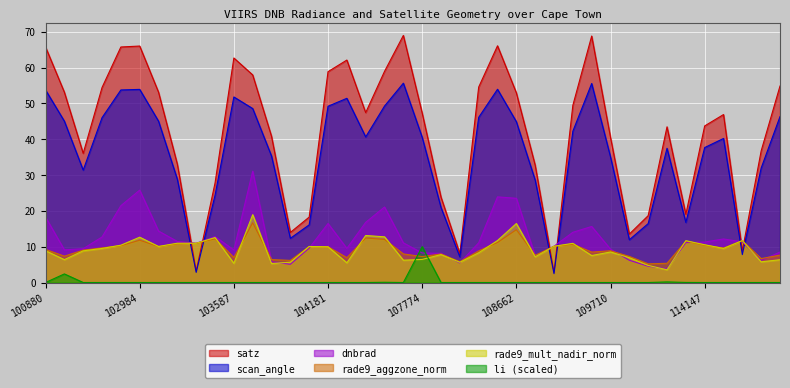

True or false: li and satz cross at least once.

False